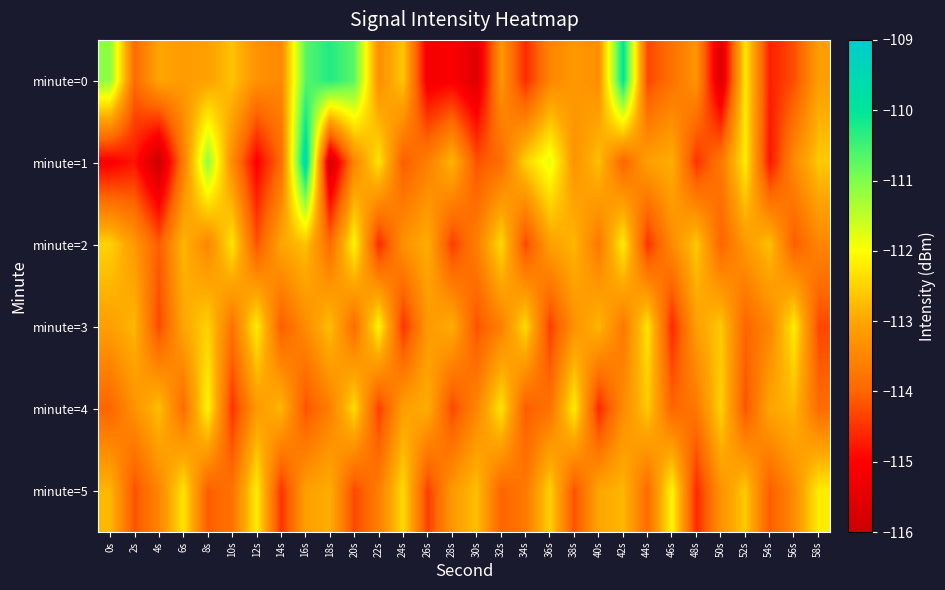

Rank the series at 28s from lowest to highest value.

minute=0, minute=2, minute=4, minute=5, minute=3, minute=1